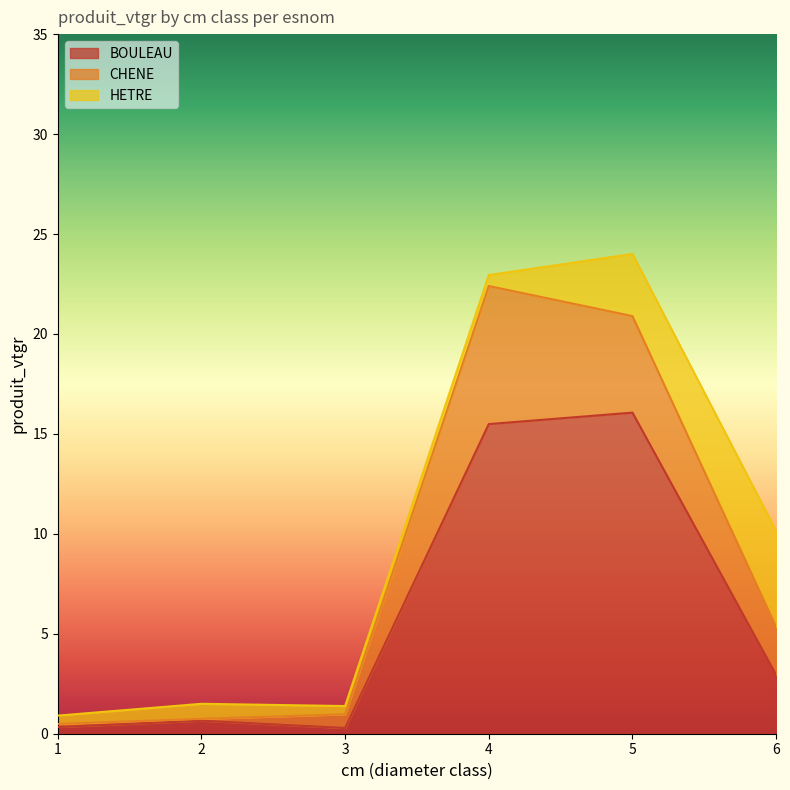

Between 2 and 6, which is larger?

6